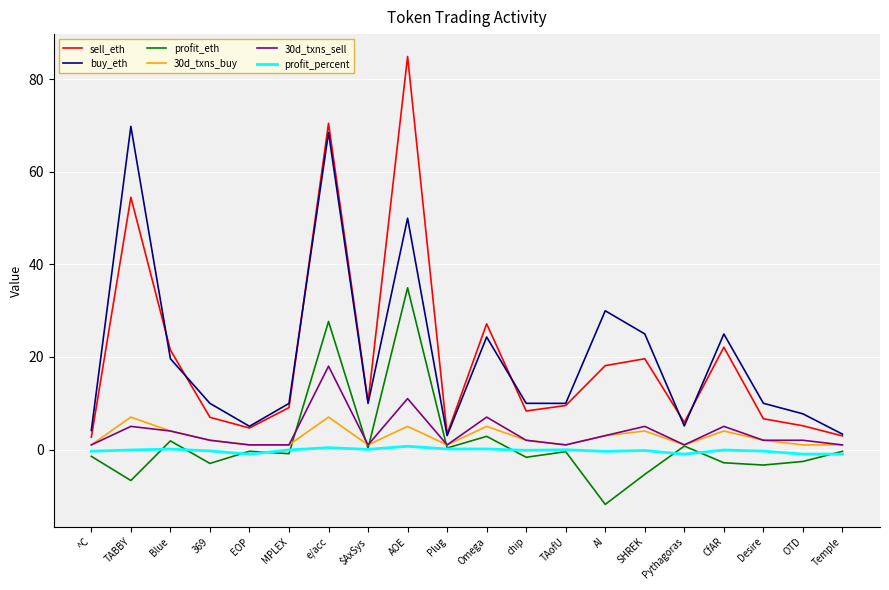

In sell_eth, how many points are higher than both neighbors (excluding endpoints)?

6